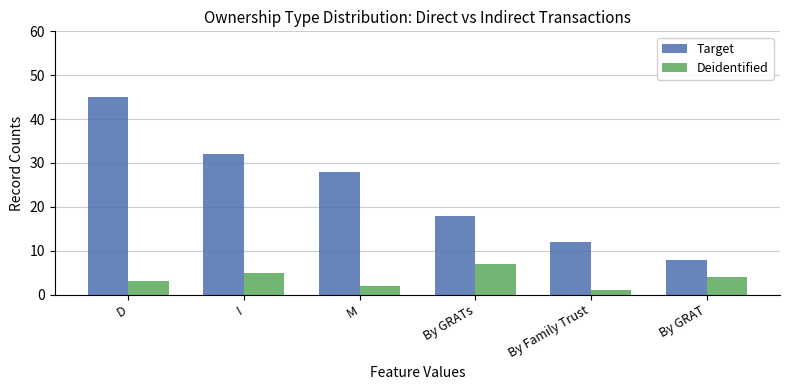

Is it true that Target equals 7 at By GRATs?

False